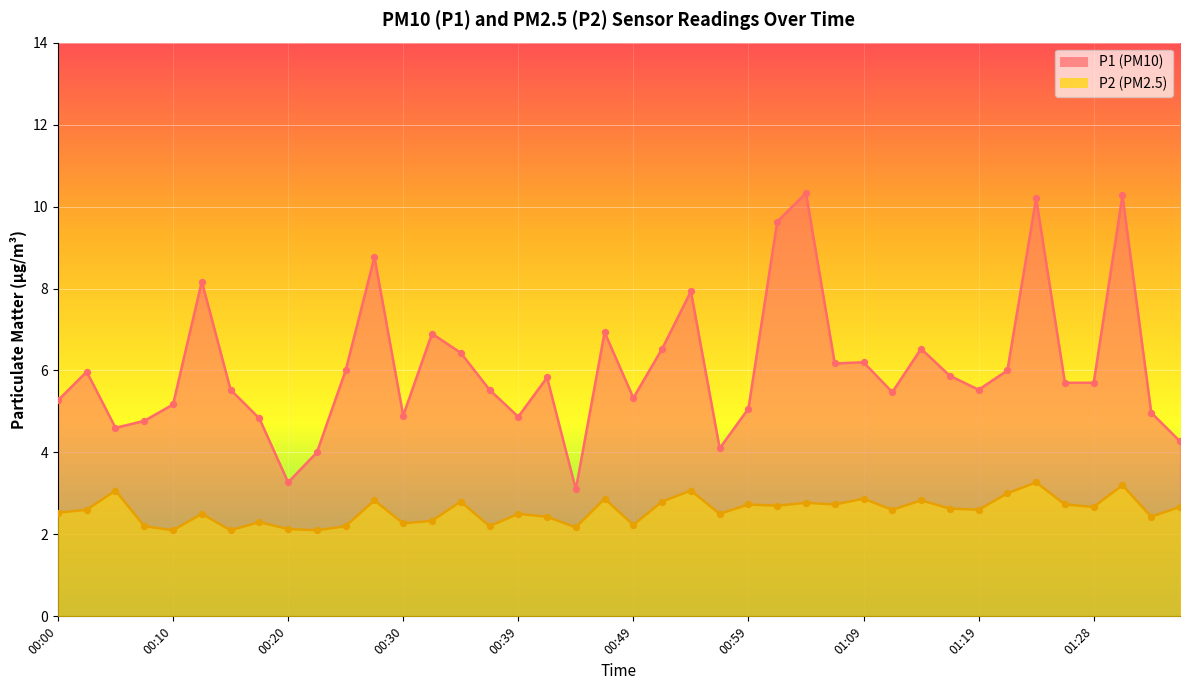

Which series contains the highest Y value?

P1